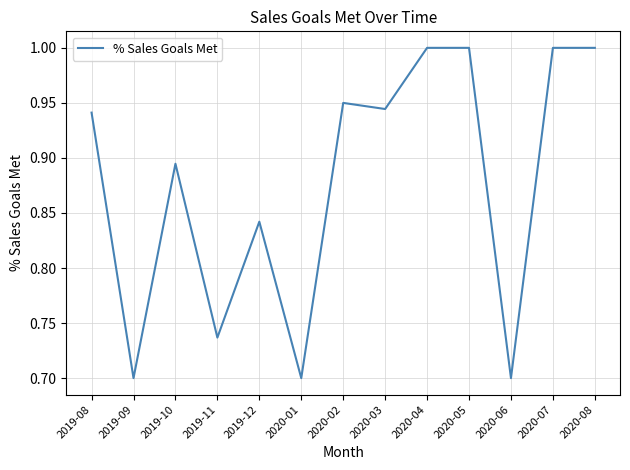

What is the difference between the maximum and minimum values?

0.3